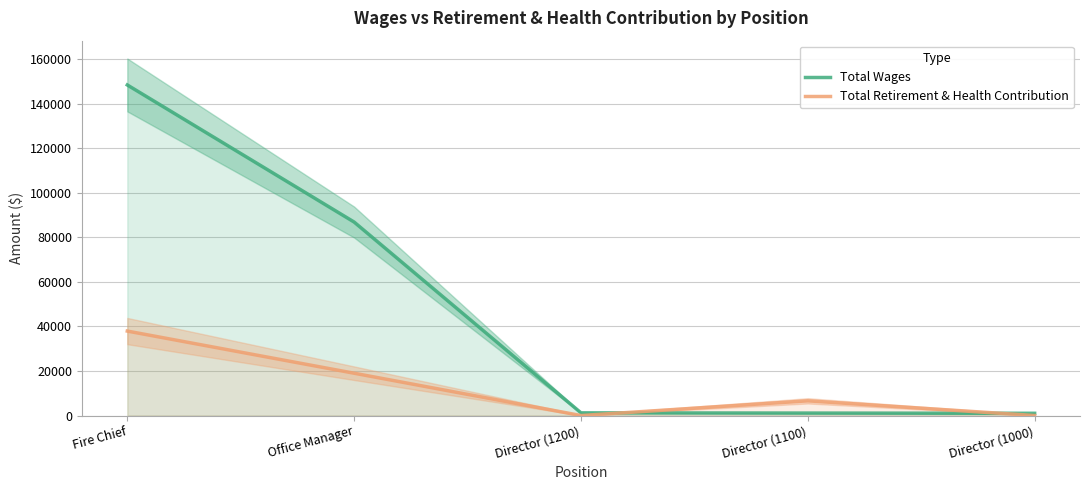

Reading right to left, what are all the values shown in this chart?

Total Wages: 1000	1100	1200	86889	148460
Total Retirement & Health Contribution: 0	6600	0	18997	37927